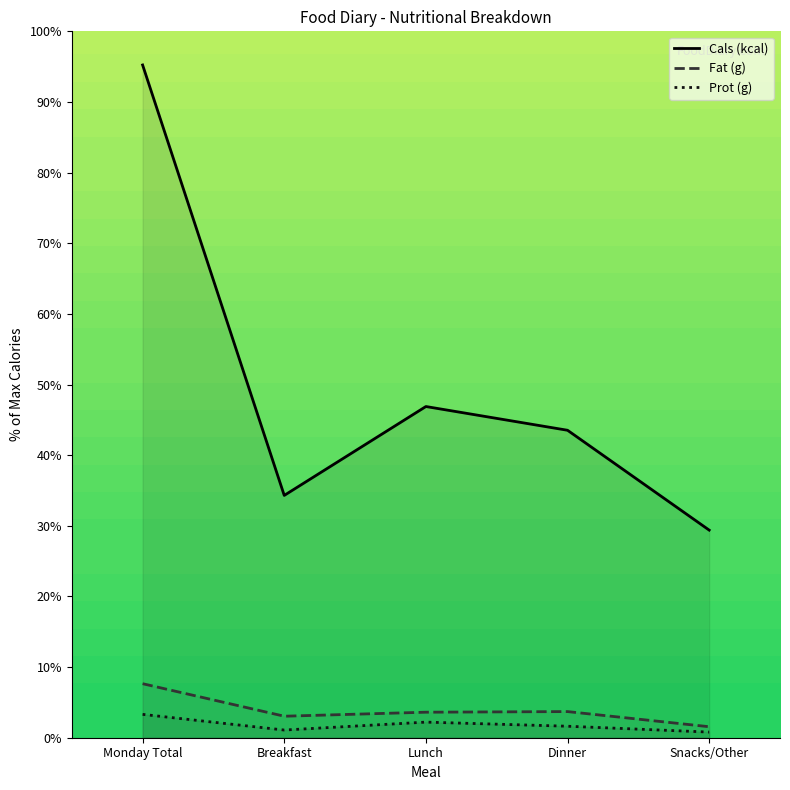

True or false: Fat (g) has a value of 5.3 at Dinner.

False